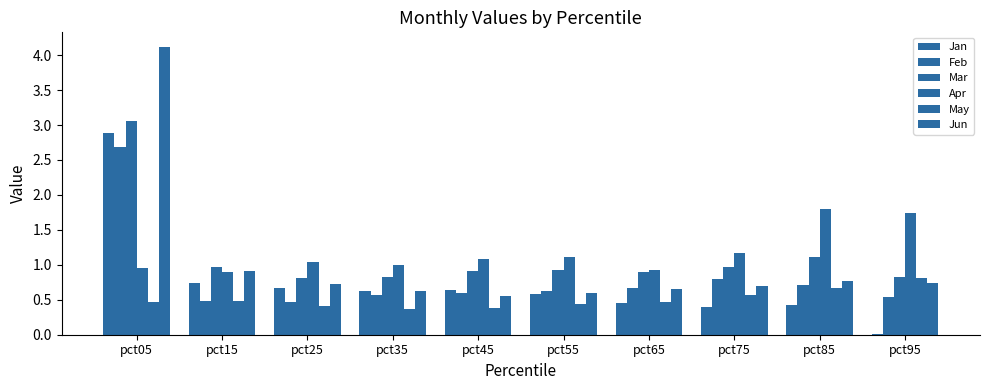

Are the bars grouped side by side (vs. stacked)?

Yes